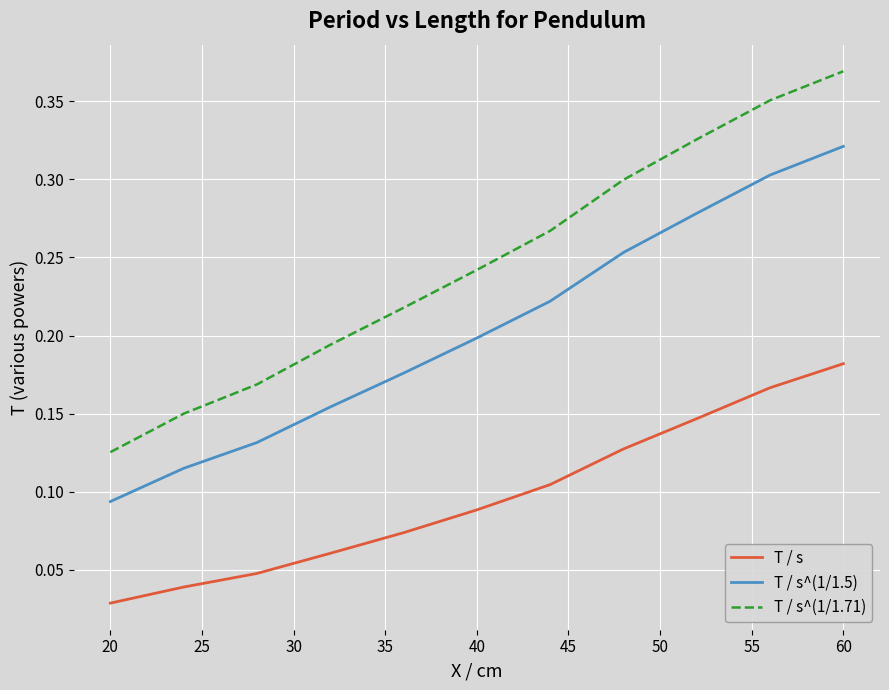

At how many categories does at least one series exceed 0?

11